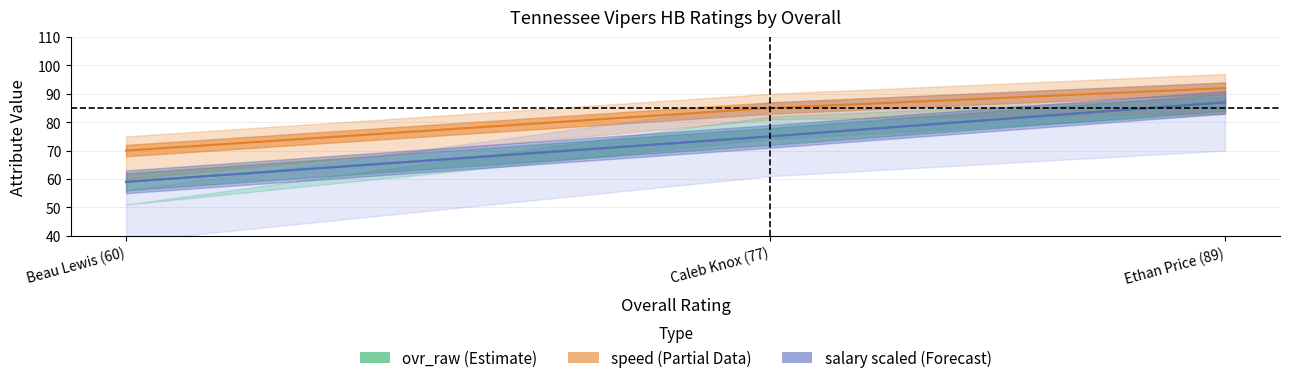

Reading left to right, transcribe all the data shown in this chart.

ovr_raw center: Ethan Price (89)=87	Caleb Knox (77)=75	Beau Lewis (60)=59
speed center: Ethan Price (89)=92	Caleb Knox (77)=85	Beau Lewis (60)=70
salary center: Ethan Price (89)=87	Caleb Knox (77)=75	Beau Lewis (60)=59